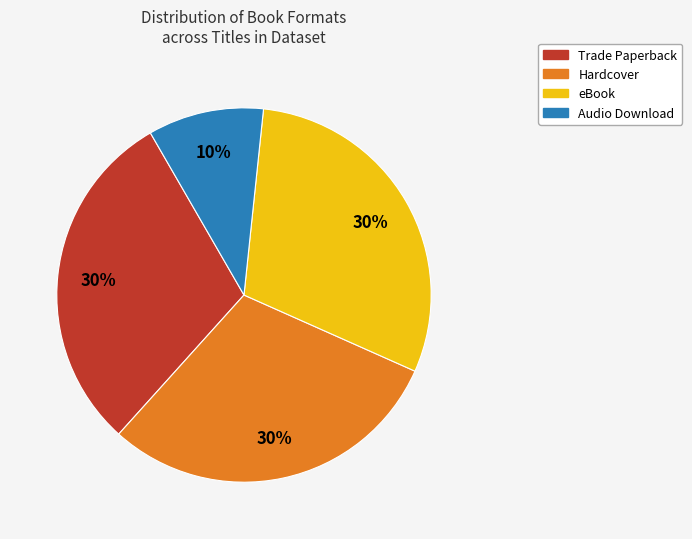

Is there any slice that represents more than half of the pie?

No